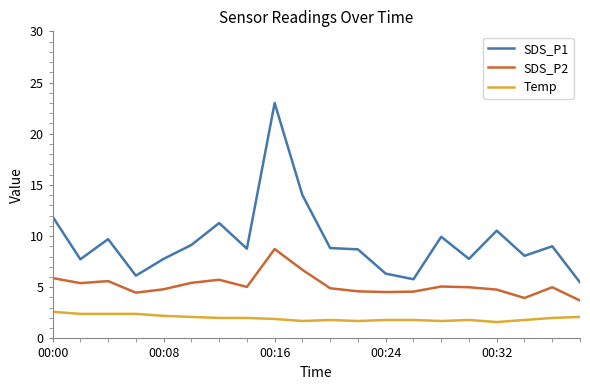

What is the difference between the second highest and second lowest values in the Temp series?

0.7